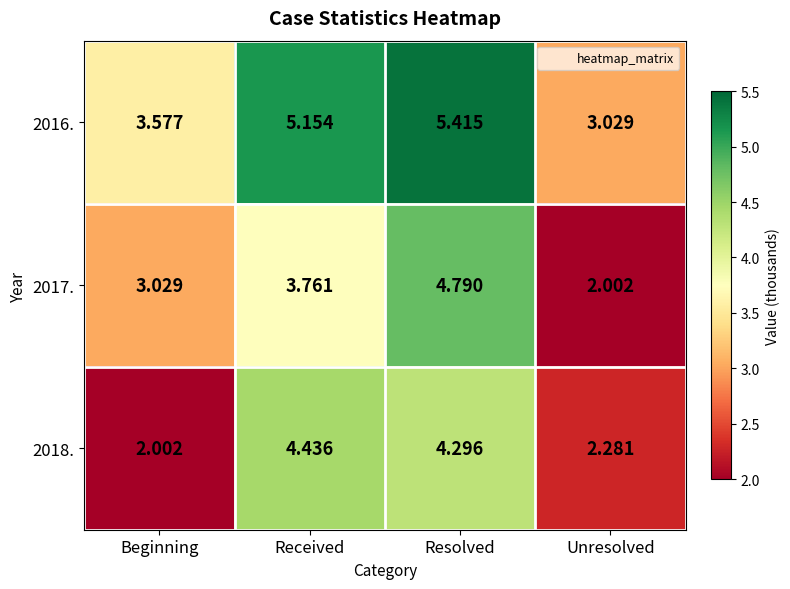

Rank the categories by 2017. value from highest to lowest.

Resolved, Received, Beginning, Unresolved